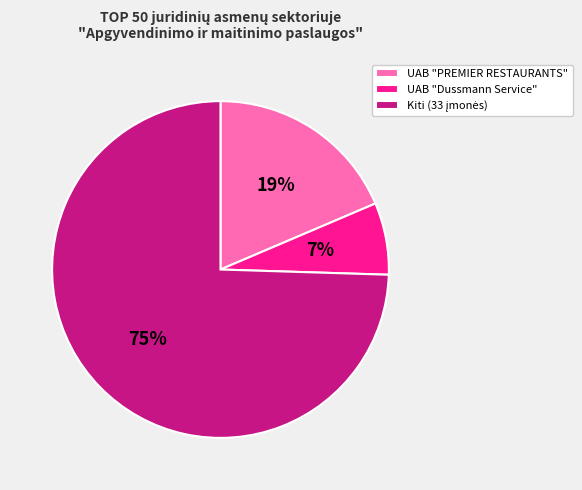

To the nearest percent, what portion does UAB "Dussmann Service" represent?

7%